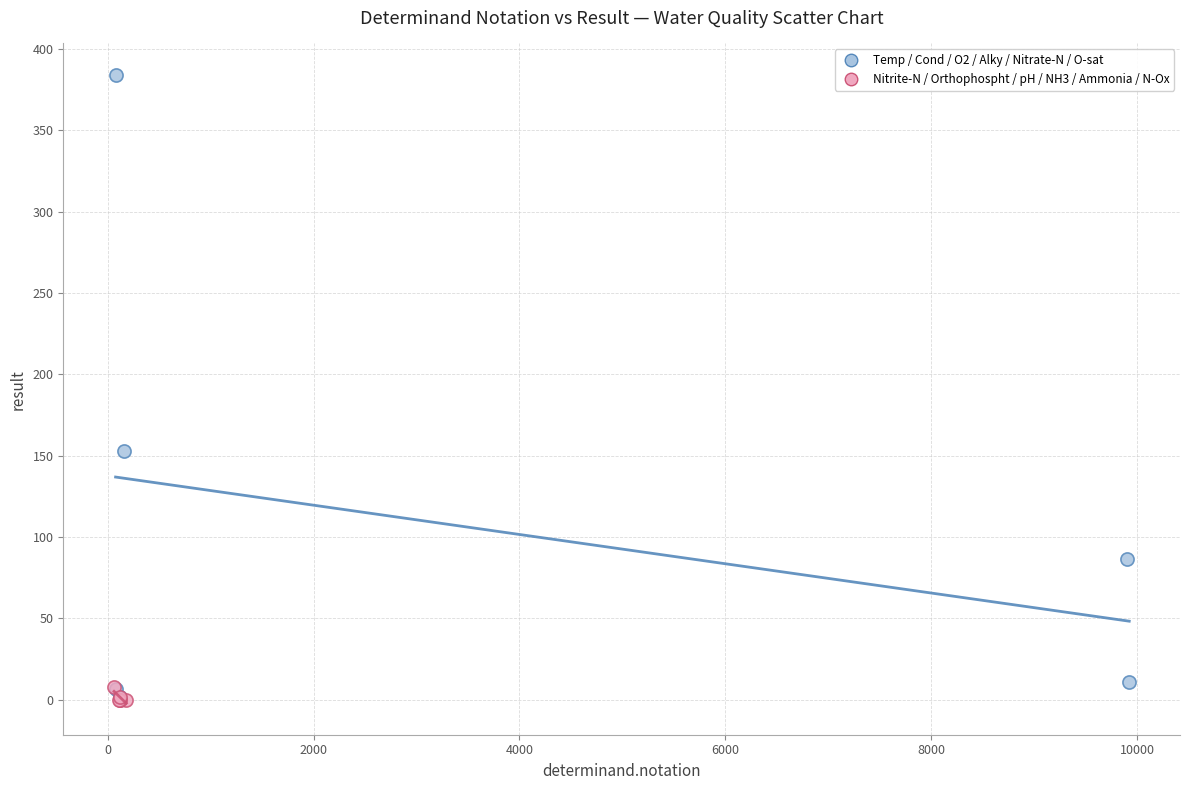

Which series has the widest spread of Y values?

Temp / Cond / O2 / Alky / Nitrate-N / O-sat